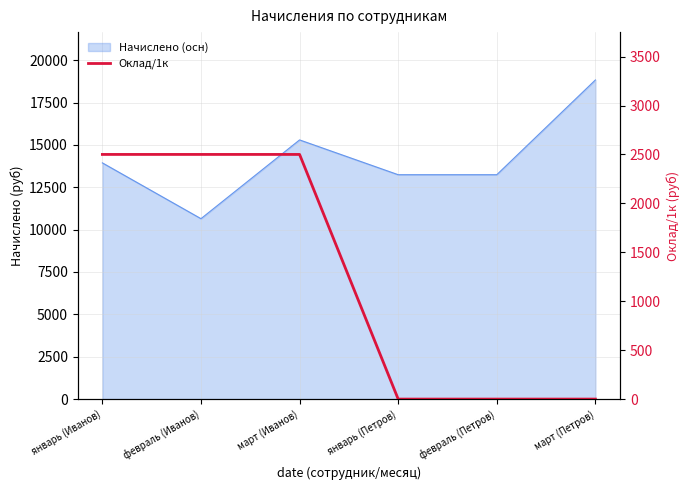

The value at март (Петров) is 0. True or false?

True